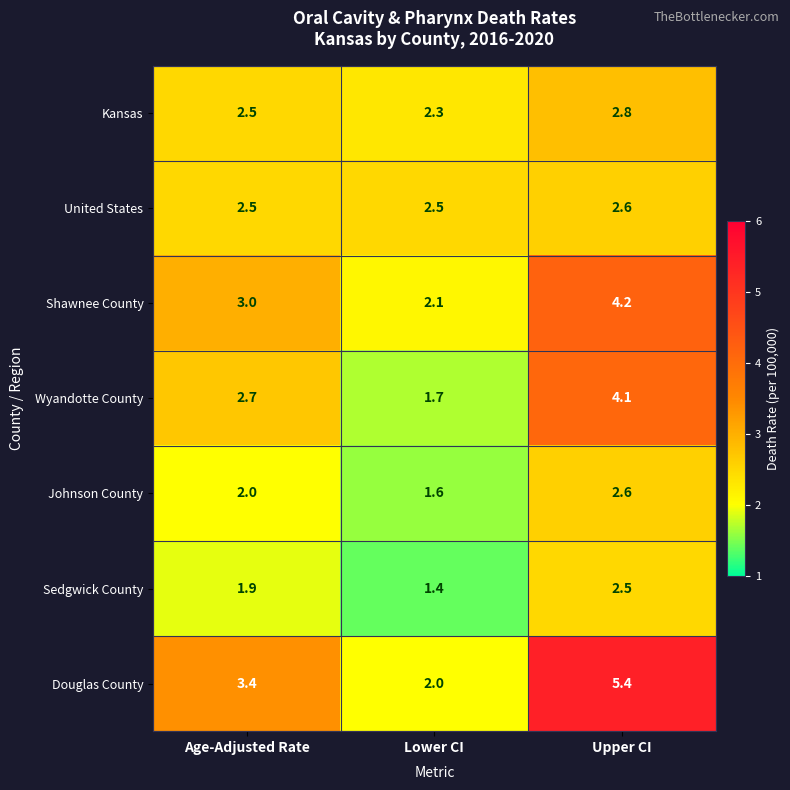

Which label corresponds to the smallest value in the chart?

Lower CI